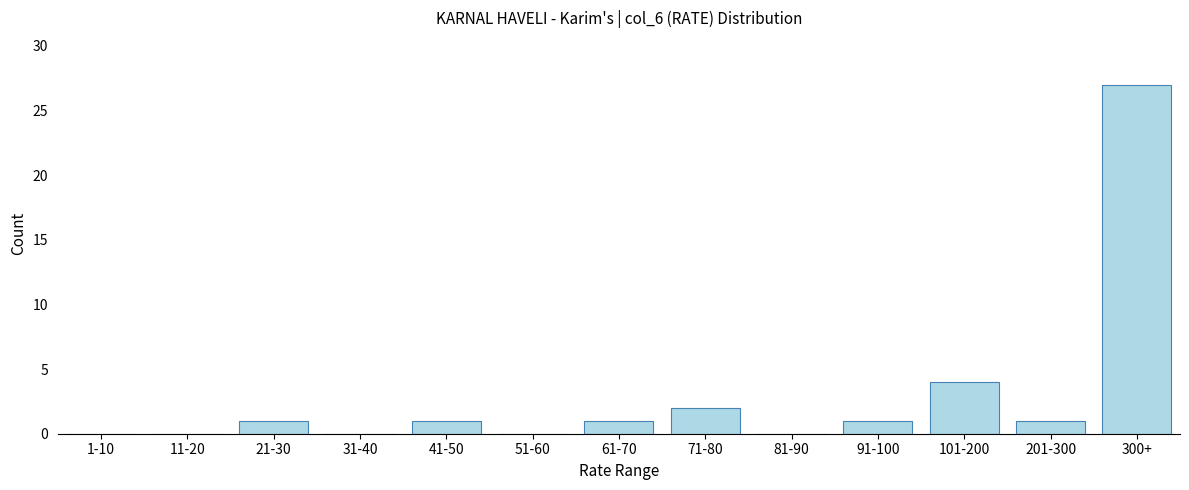

Reading left to right, what are all the values shown in this chart?

1-10=0	11-20=0	21-30=1	31-40=0	41-50=1	51-60=0	61-70=1	71-80=2	81-90=0	91-100=1	101-200=4	201-300=1	300+=27